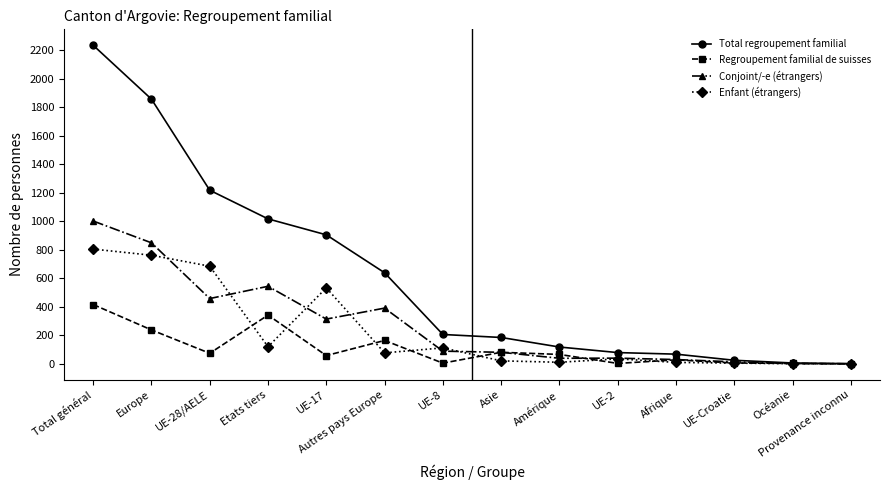

What is the spread (max minus min) of values at UE-17?

847